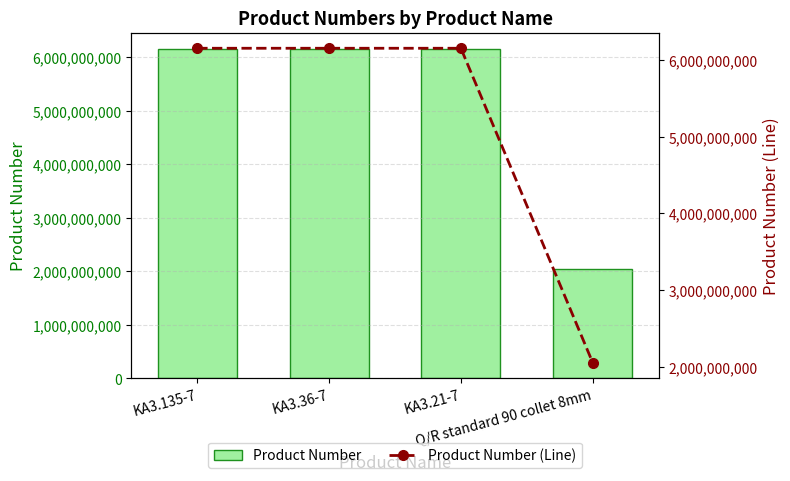

The value of Product Number (Line) at Q/R standard 90 collet 8mm is 824224727. True or false?

False